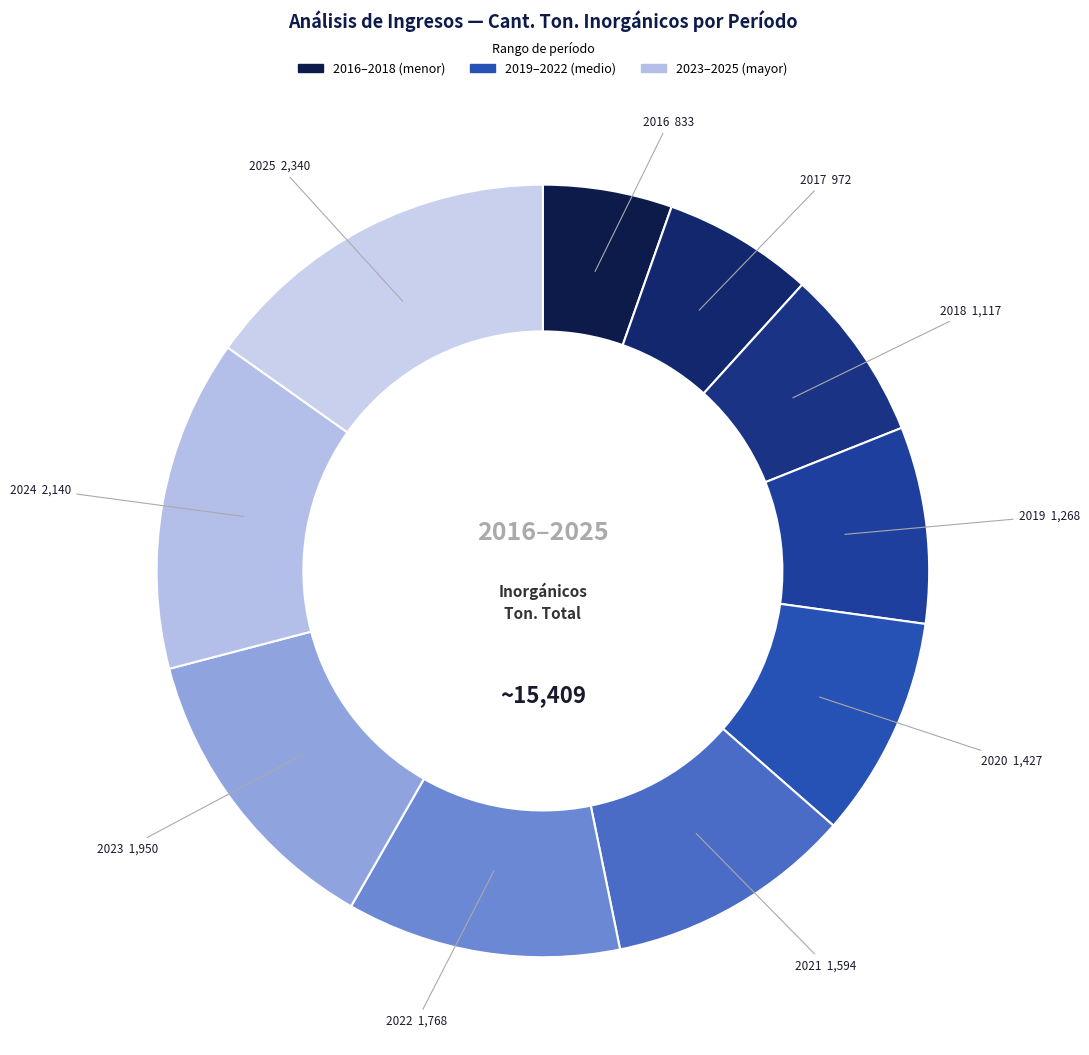

How many slices are in this pie chart?

10